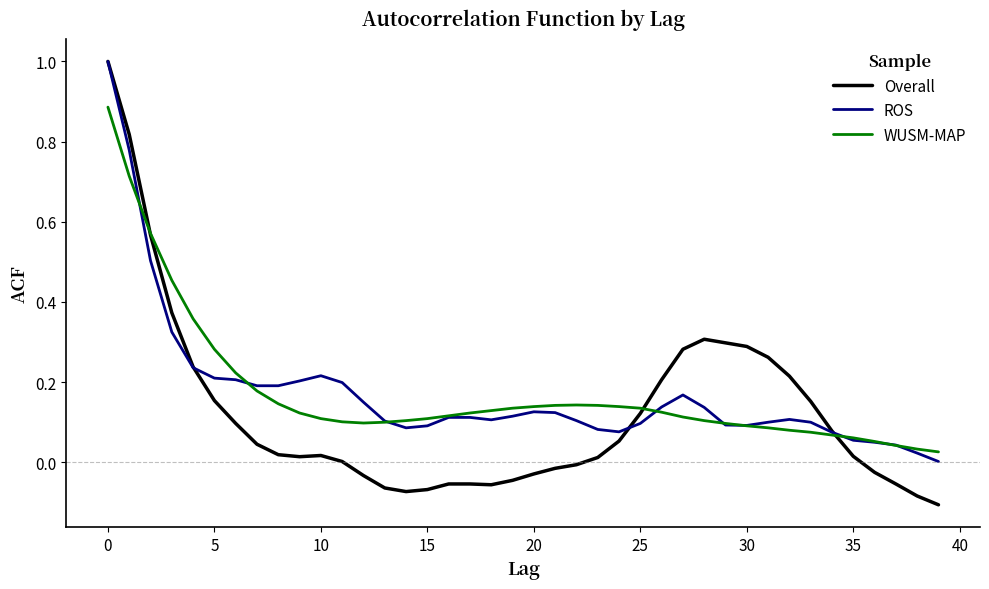

How many intersections are there between WUSM-MAP and Overall?

3